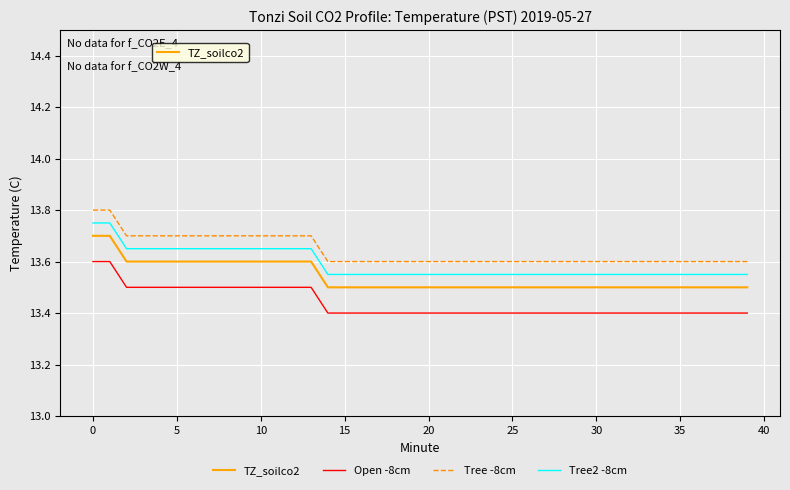

List the series in order of their overall mean, highest first.

Tree -8cm, Tree2 -8cm, TZ_soilco2, Open -8cm